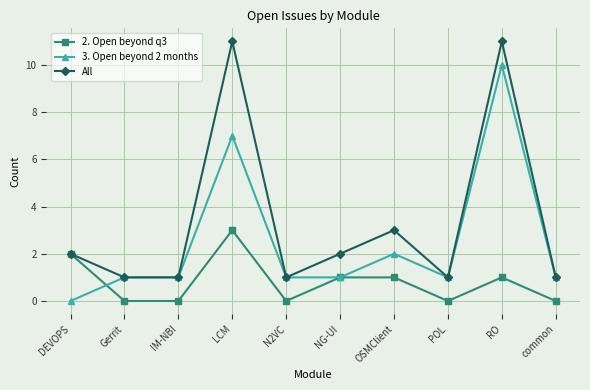

What is the label of the 1st point from the right?

common